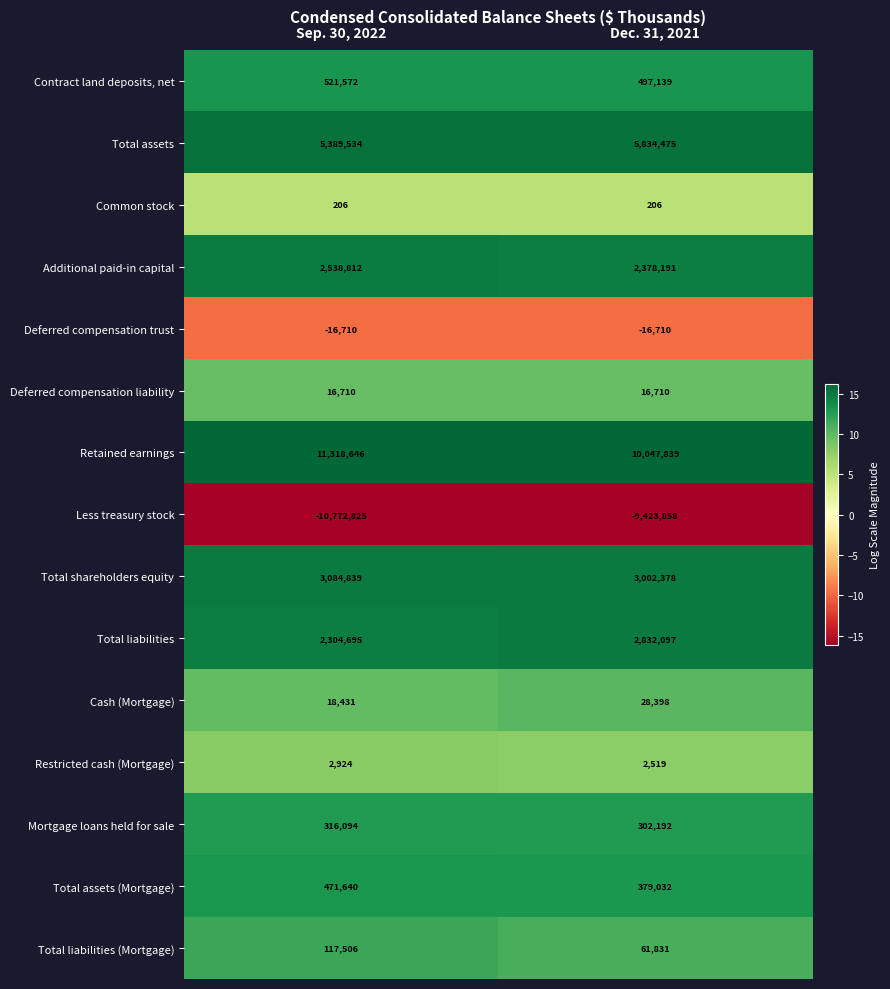

Rank the series by their maximum value, from highest to lowest.

Retained earnings, Total assets, Total shareholders equity, Total liabilities, Additional paid-in capital, Contract land deposits, net, Total assets (Mortgage), Mortgage loans held for sale, Total liabilities (Mortgage), Cash (Mortgage), Deferred compensation liability, Restricted cash (Mortgage), Common stock, Deferred compensation trust, Less treasury stock